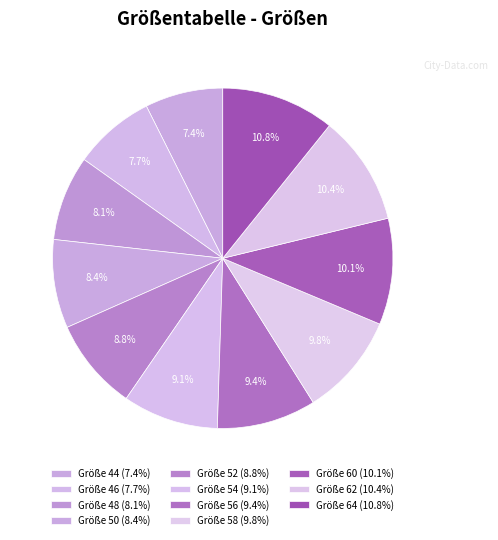

Count the number of slices in the pie.

11